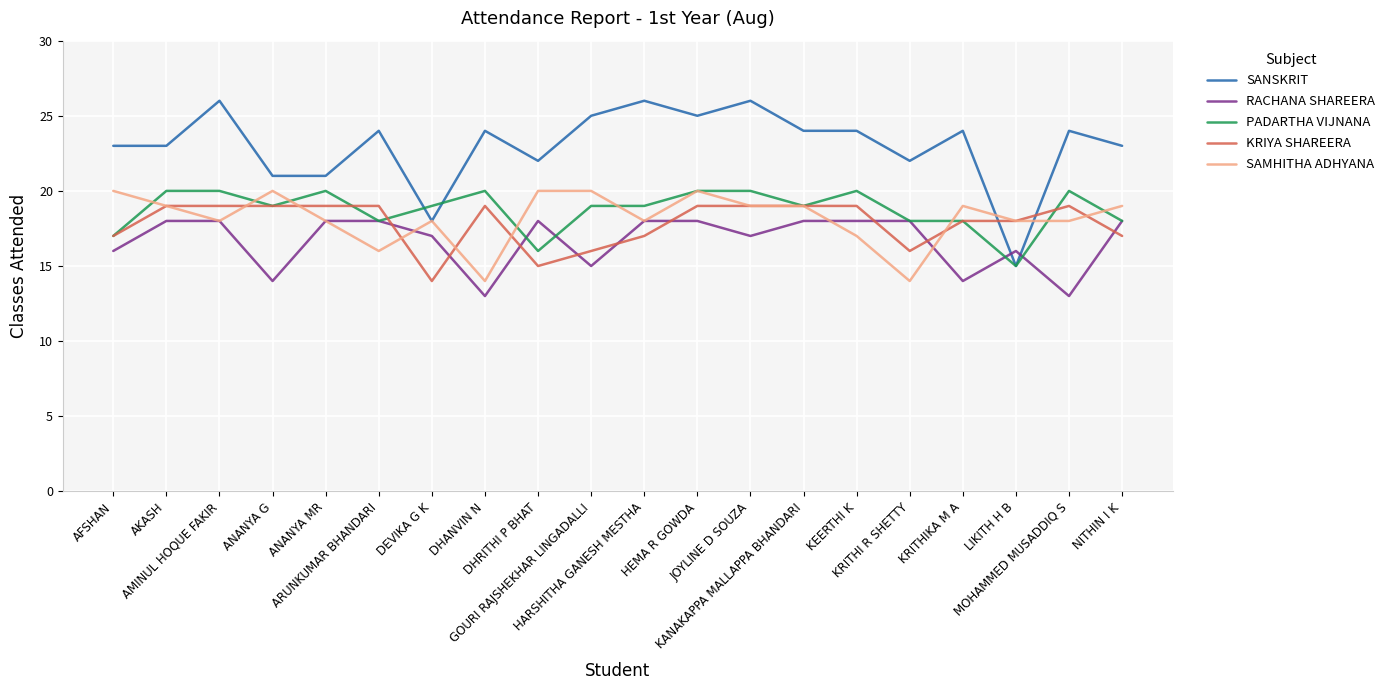

Which series has the largest range (max minus min)?

SANSKRIT